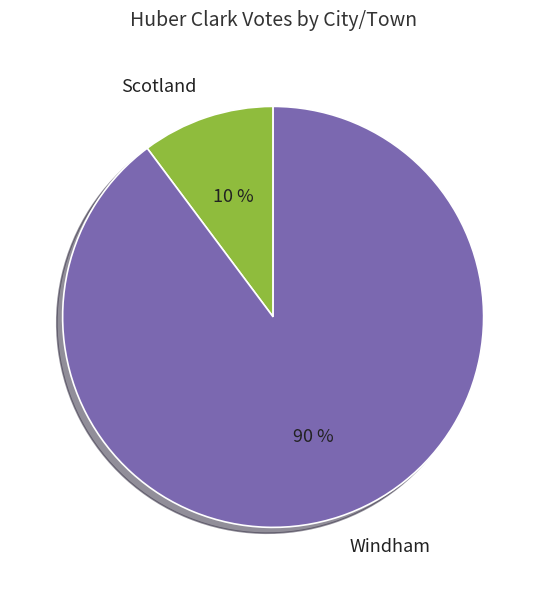

To the nearest percent, what portion does Windham represent?

90%